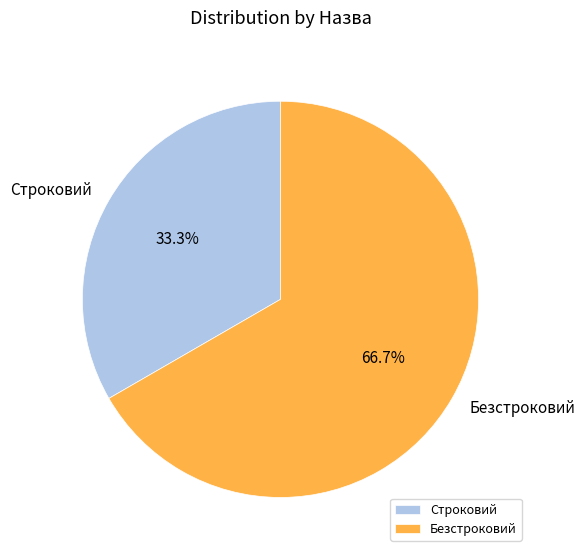

What is the ratio of the value at Безстроковий to the value at Строковий?

2.0